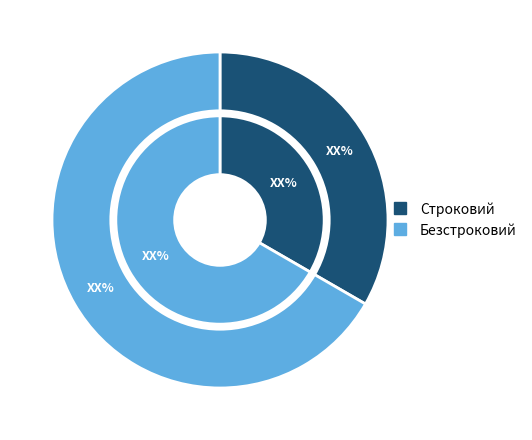

How many segments does this pie chart have?

2